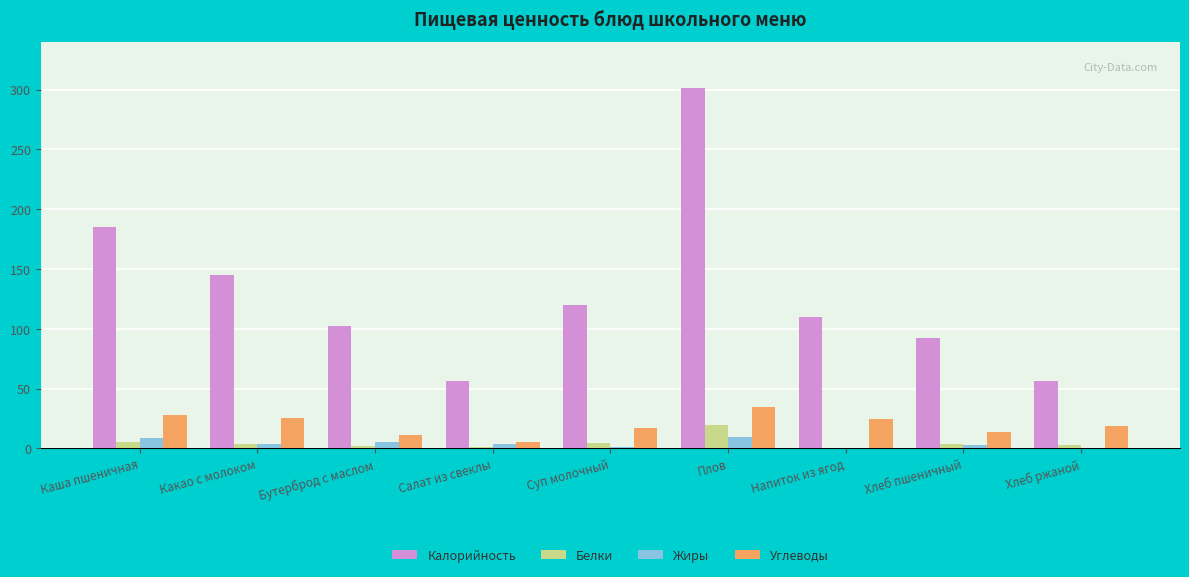

What is the difference between the Жиры values at Суп молочный and Хлеб ржаной?

0.7